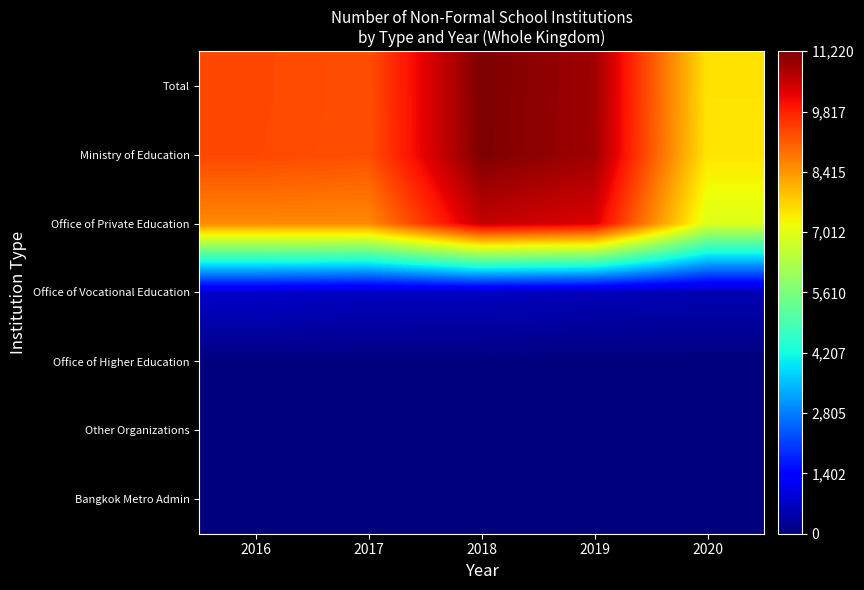

What is the spread (max minus min) of values at 2019?

10897